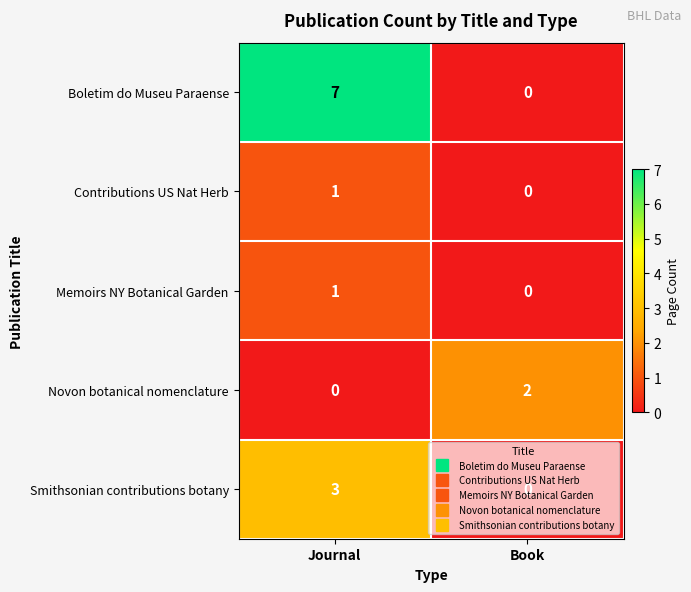

Is it true that Contributions US Nat Herb equals 1 at Journal?

True